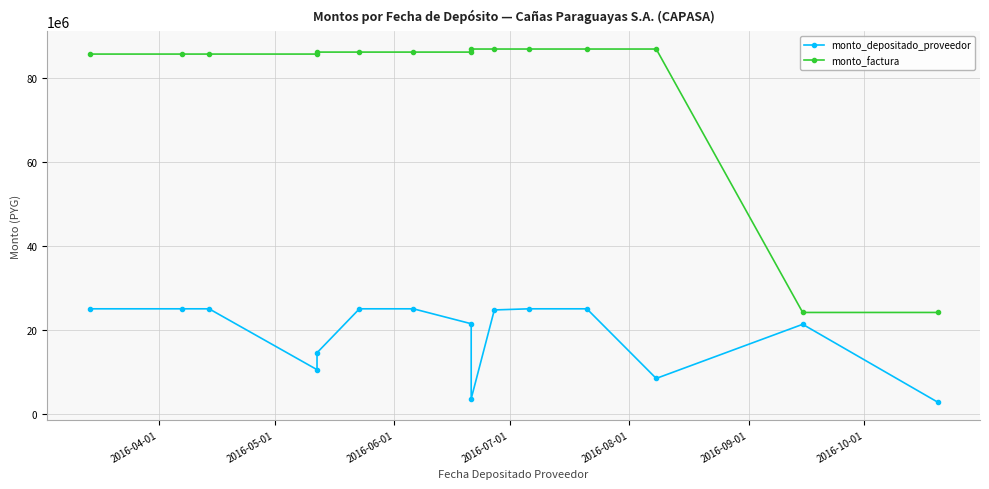

Rank the series by their maximum value, from lowest to highest.

monto_depositado_proveedor, monto_factura